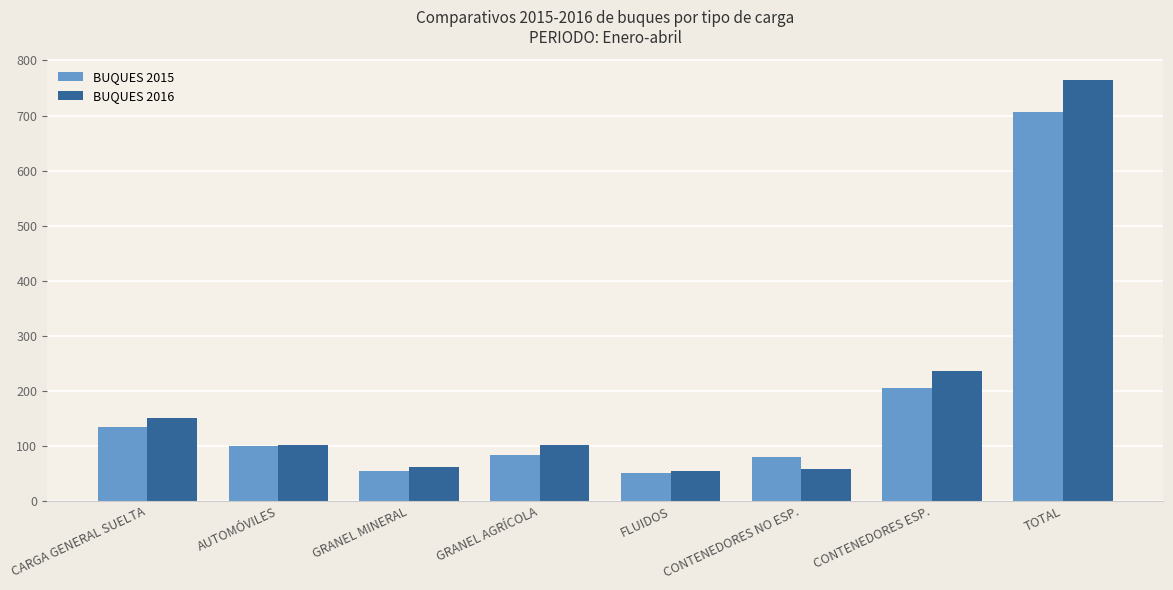

How many bars are there in each group?

2